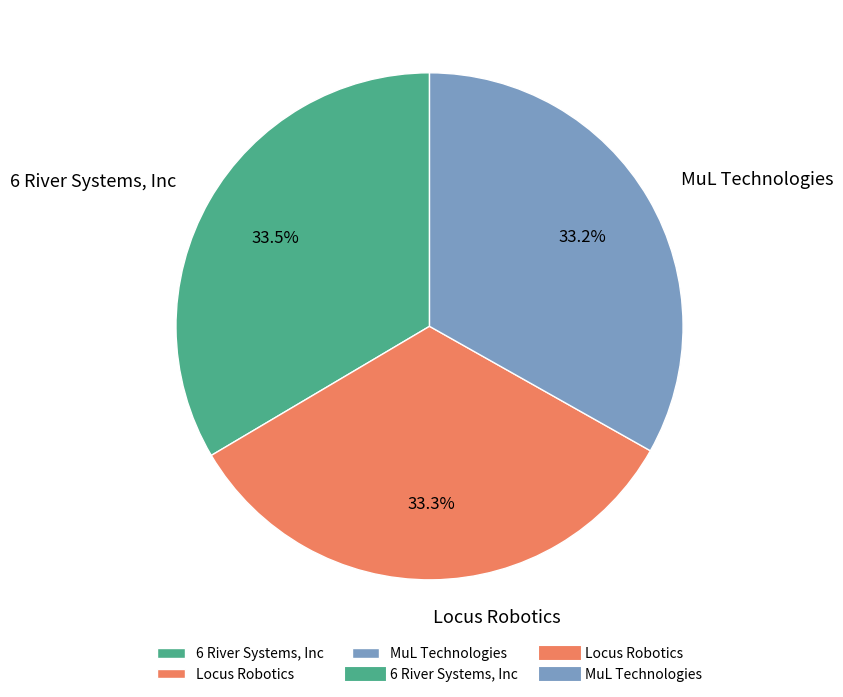

True or false: Locus Robotics accounts for 33% of the total.

True